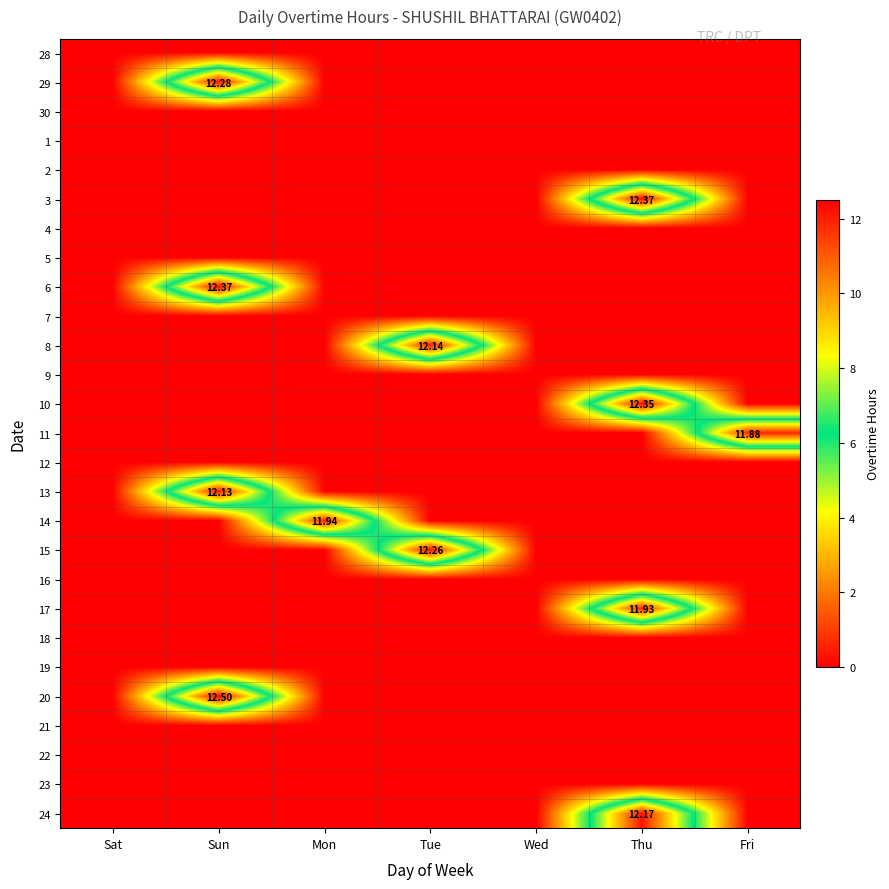

At which category is the sum across all series the highest?

Sun